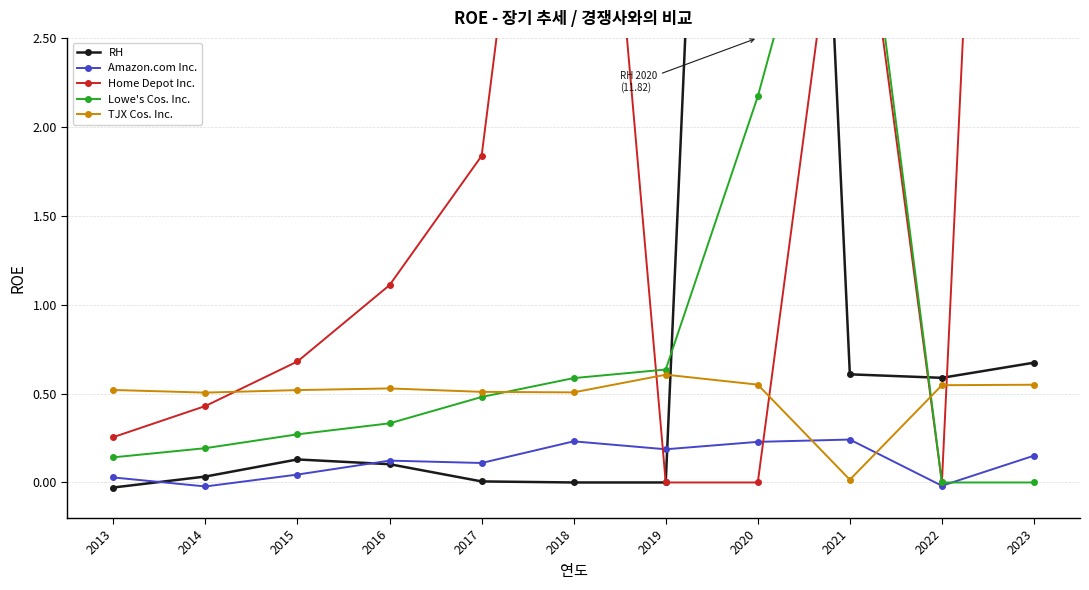

What is the value of the Amazon.com Inc. point at the 5th from the left?

0.1